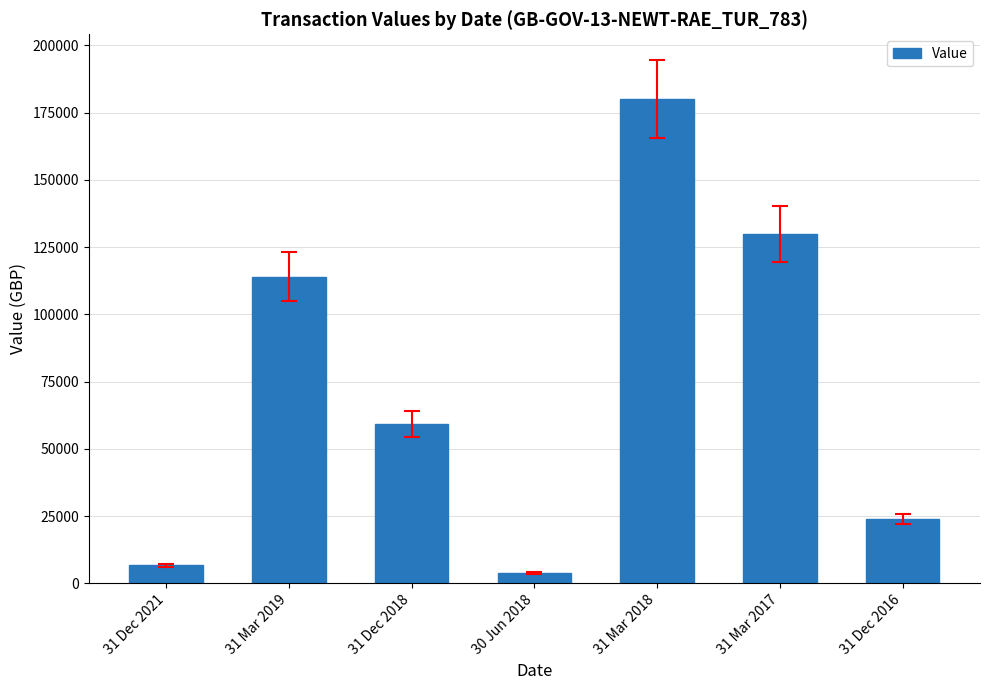

Which has a higher value, 31 Dec 2021 or 31 Dec 2016?

31 Dec 2016